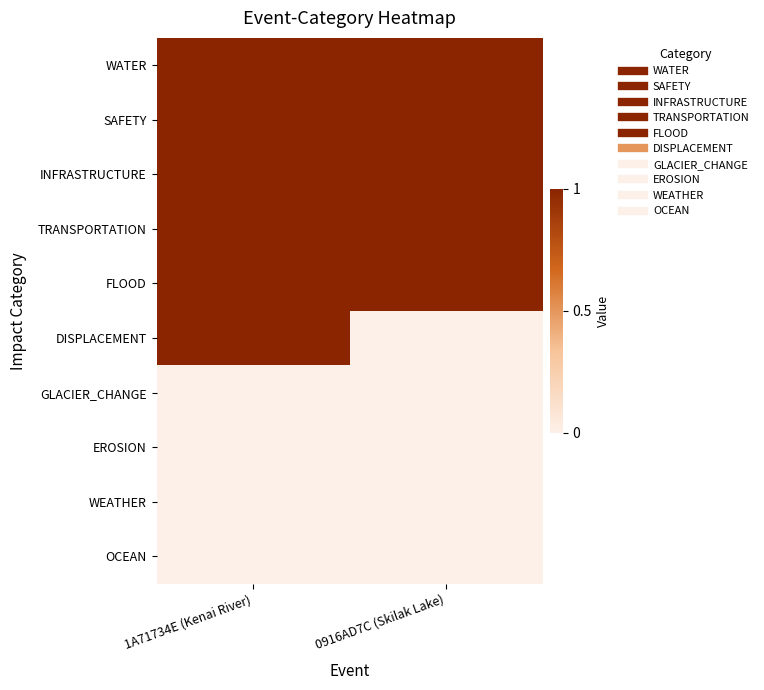

At 0916AD7C (Skilak Lake), list the series in order from largest to smallest.

WATER, SAFETY, INFRASTRUCTURE, TRANSPORTATION, FLOOD, DISPLACEMENT, GLACIER_CHANGE, EROSION, WEATHER, OCEAN